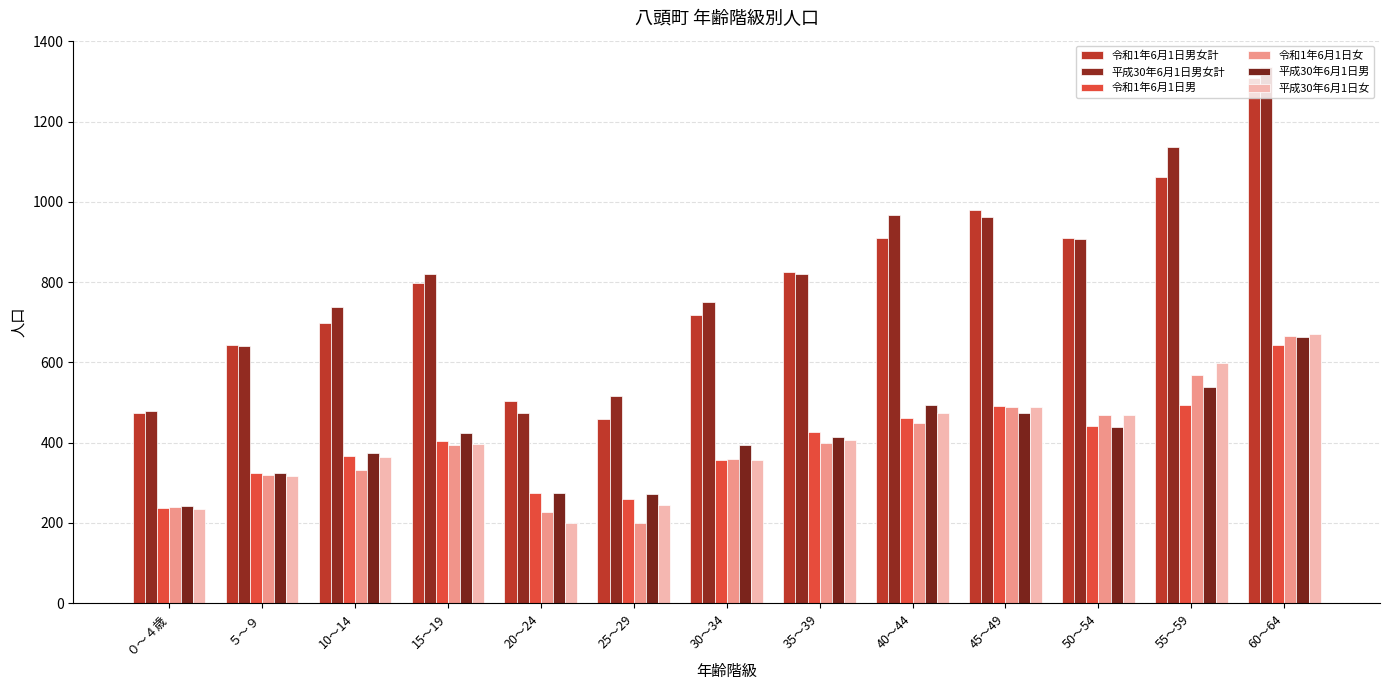

Which series has the largest range (max minus min)?

平成30年6月1日男女計